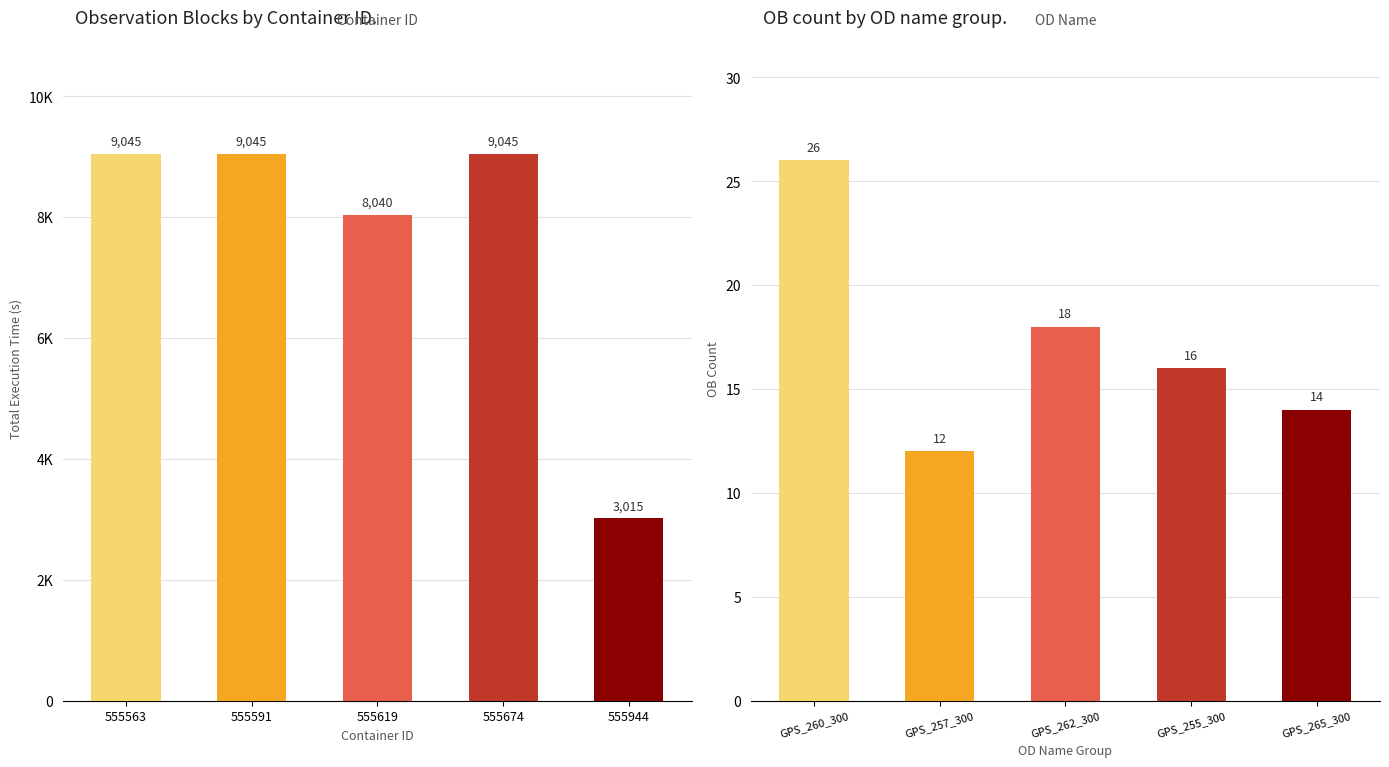

What is the value of the OB Name Group bar at the 2nd from the left?

12